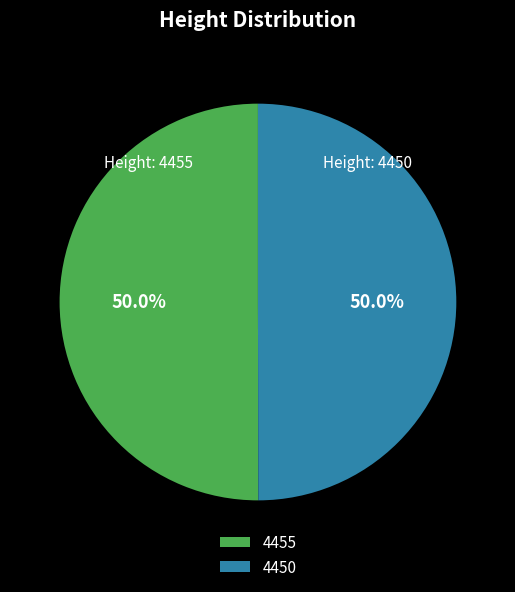

What is the ratio of the value at 4450 to the value at 4455?

1.0